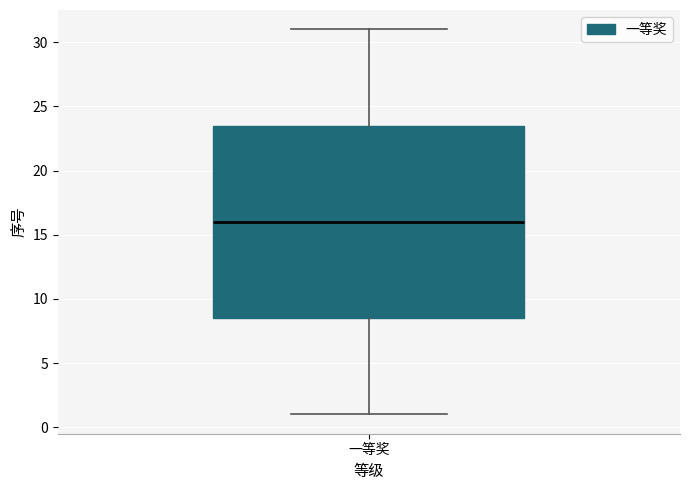

Transcribe this box plot: give where the median line is, the range the box spans, and where the two whiskers end, as read against the y-axis. The values are not printed on the chart, so give them approximately, as read against the axis.

median 16.0, box 8.5 to 23.5, whiskers 1.0 to 31.0